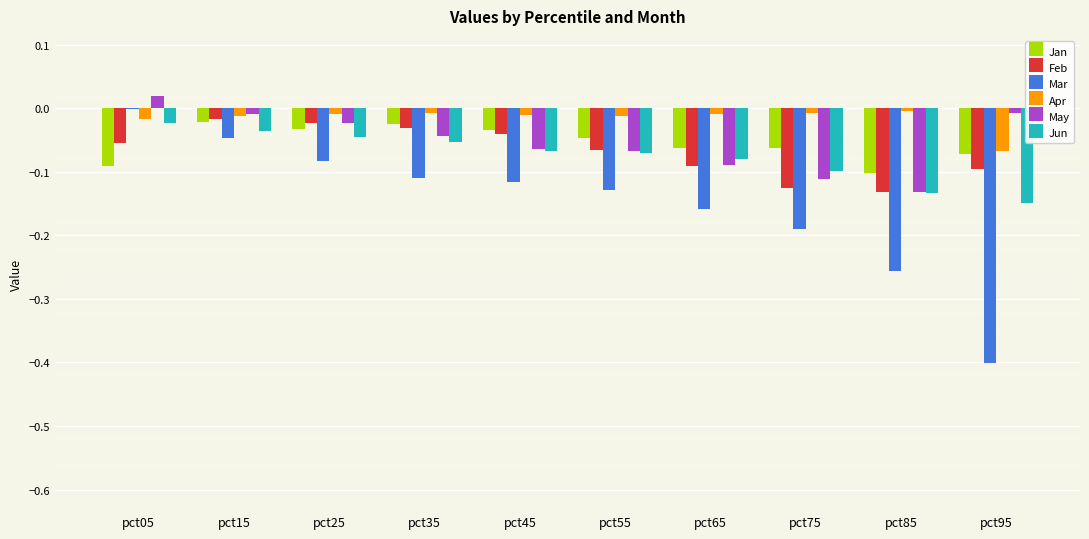

Which label corresponds to the largest value in the chart?

pct05